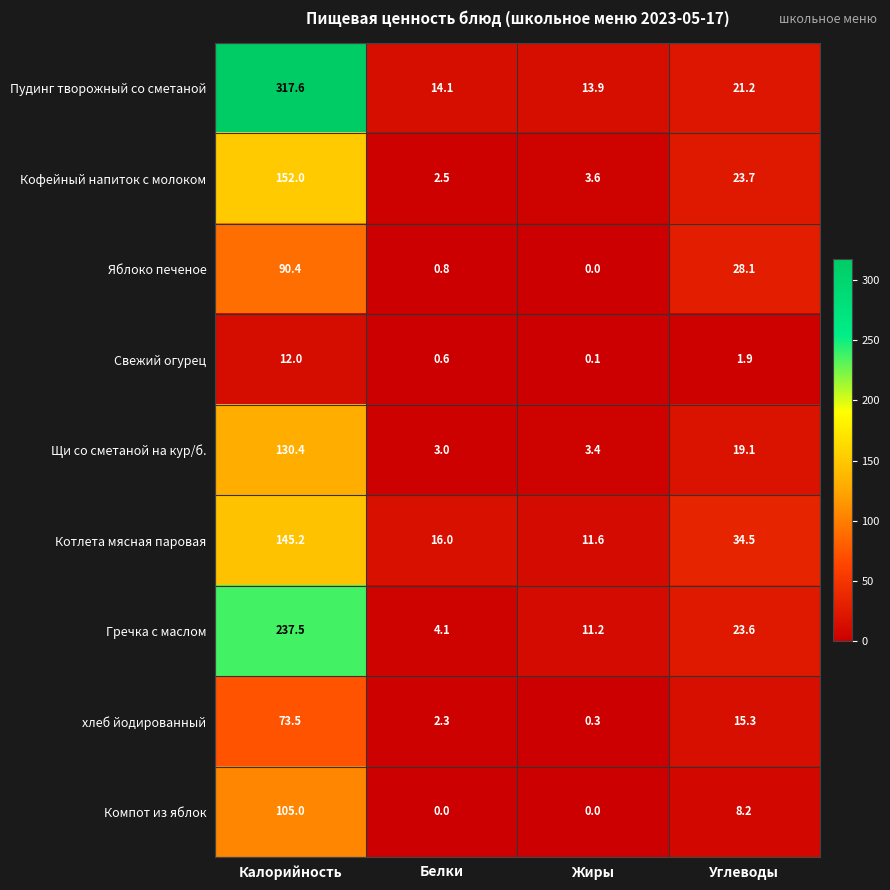

Rank the series by their maximum value, from lowest to highest.

Свежий огурец, хлеб йодированный, Яблоко печеное, Компот из яблок, Щи со сметаной на кур/б., Котлета мясная паровая, Кофейный напиток с молоком, Гречка с маслом, Пудинг творожный со сметаной